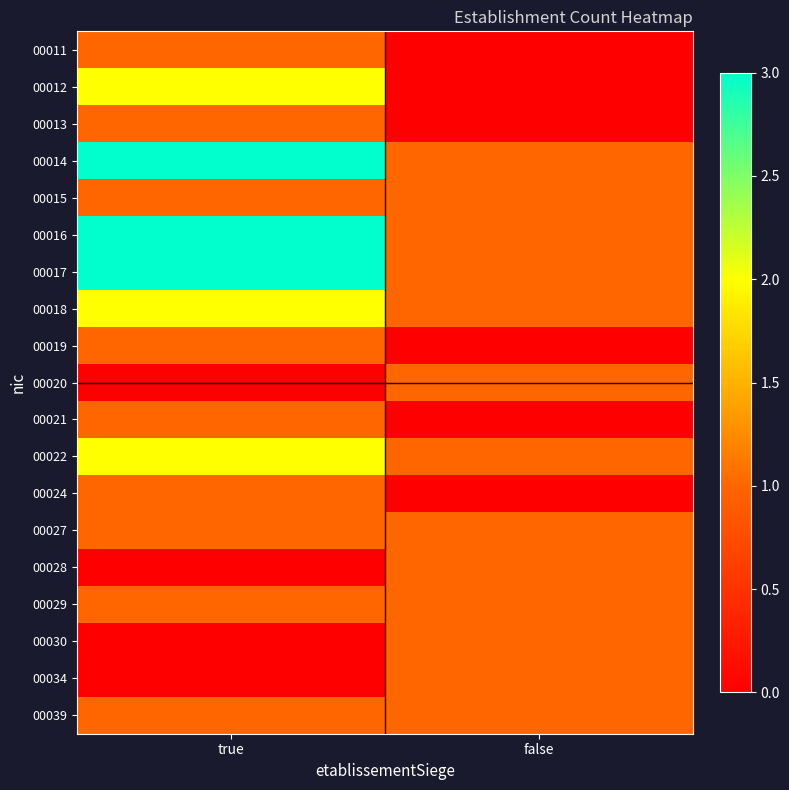

At which category is the sum across all series the highest?

true